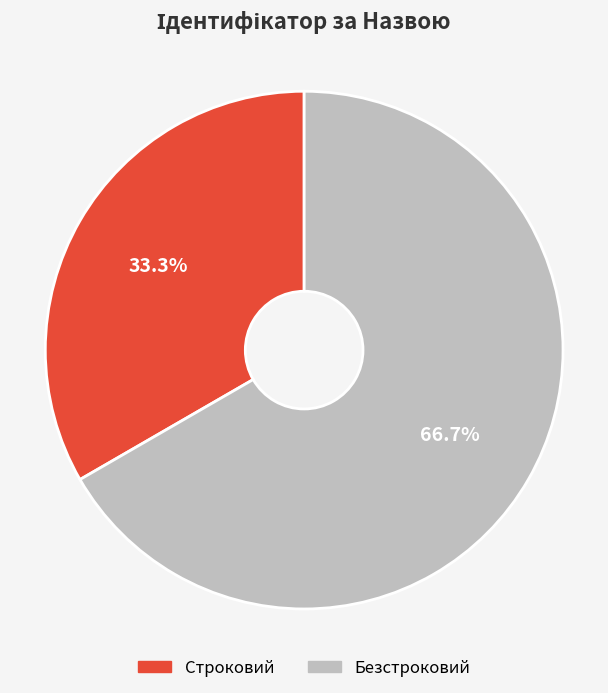

How many segments does this pie chart have?

2